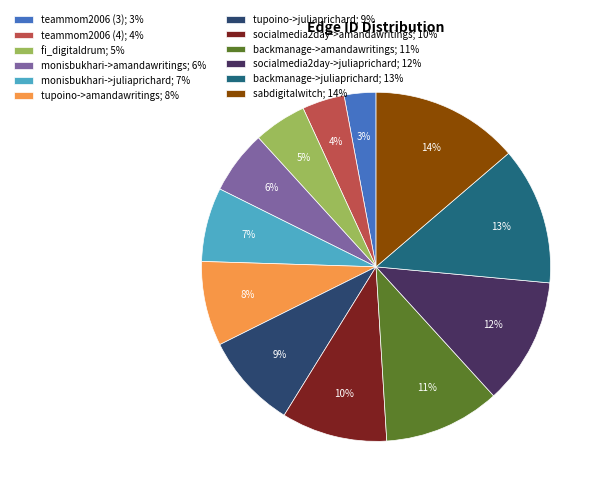

Which has a higher value, teammom2006 (4) or backmanage->juliaprichard?

backmanage->juliaprichard